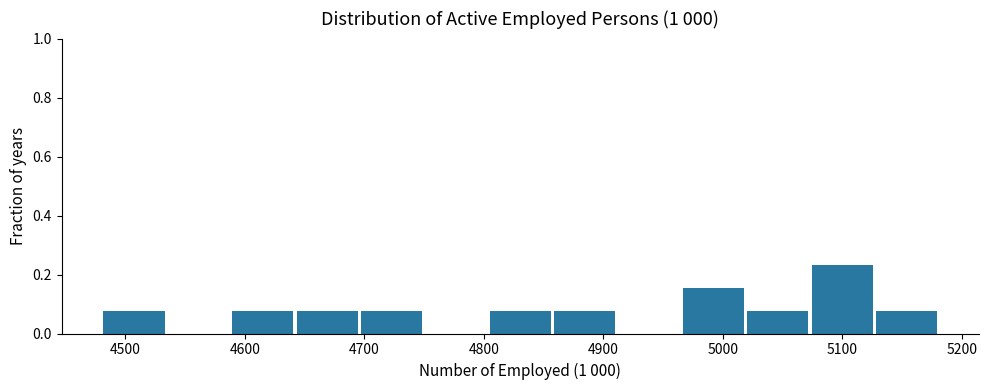

Which range on the x-axis has the tallest bar?

5070 to 5130